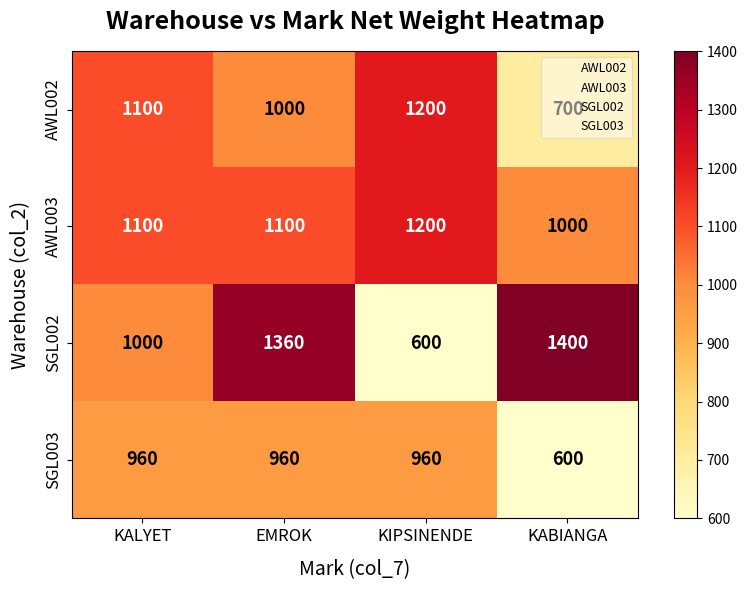

Which series has the largest range (max minus min)?

SGL002